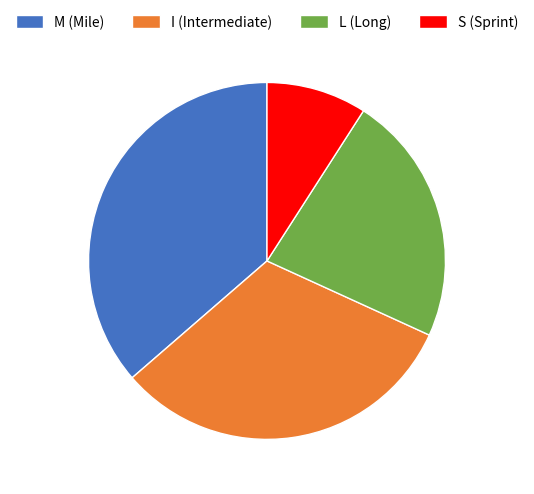

Combined, do L (Long) and I (Intermediate) account for over 50%?

Yes